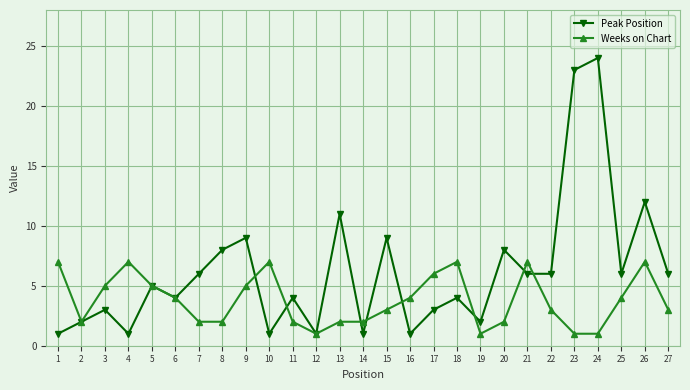

Which series has the largest total across all categories?

Peak Position